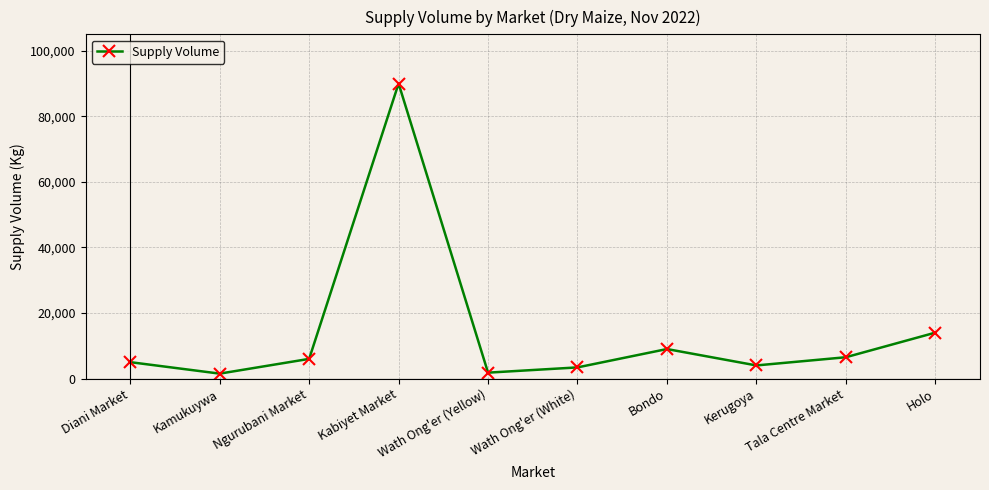

The chart shows a value of 4000 at Kerugoya. True or false?

True